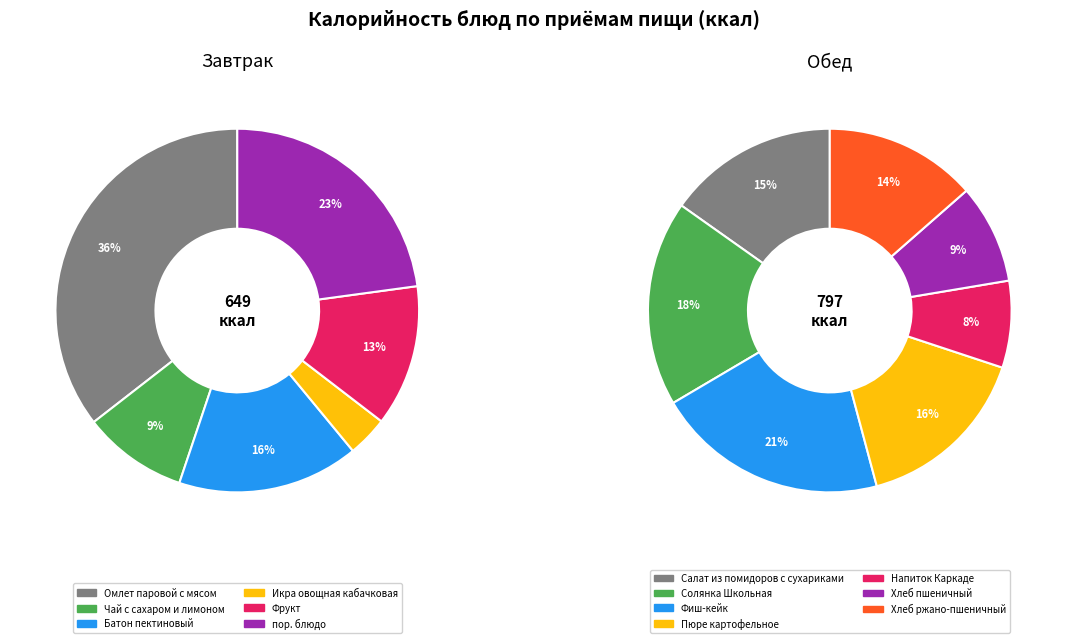

How many segments does this pie chart have?

6